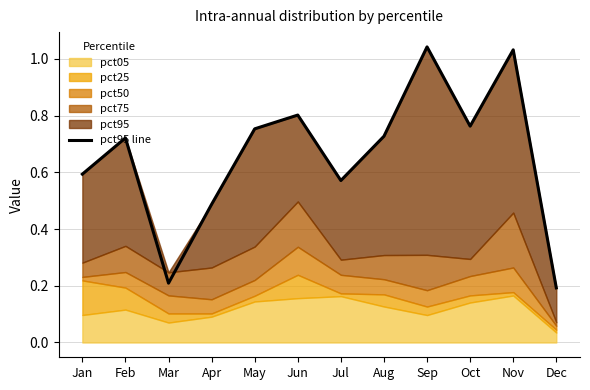

The value at Jul is 1.0. True or false?

False